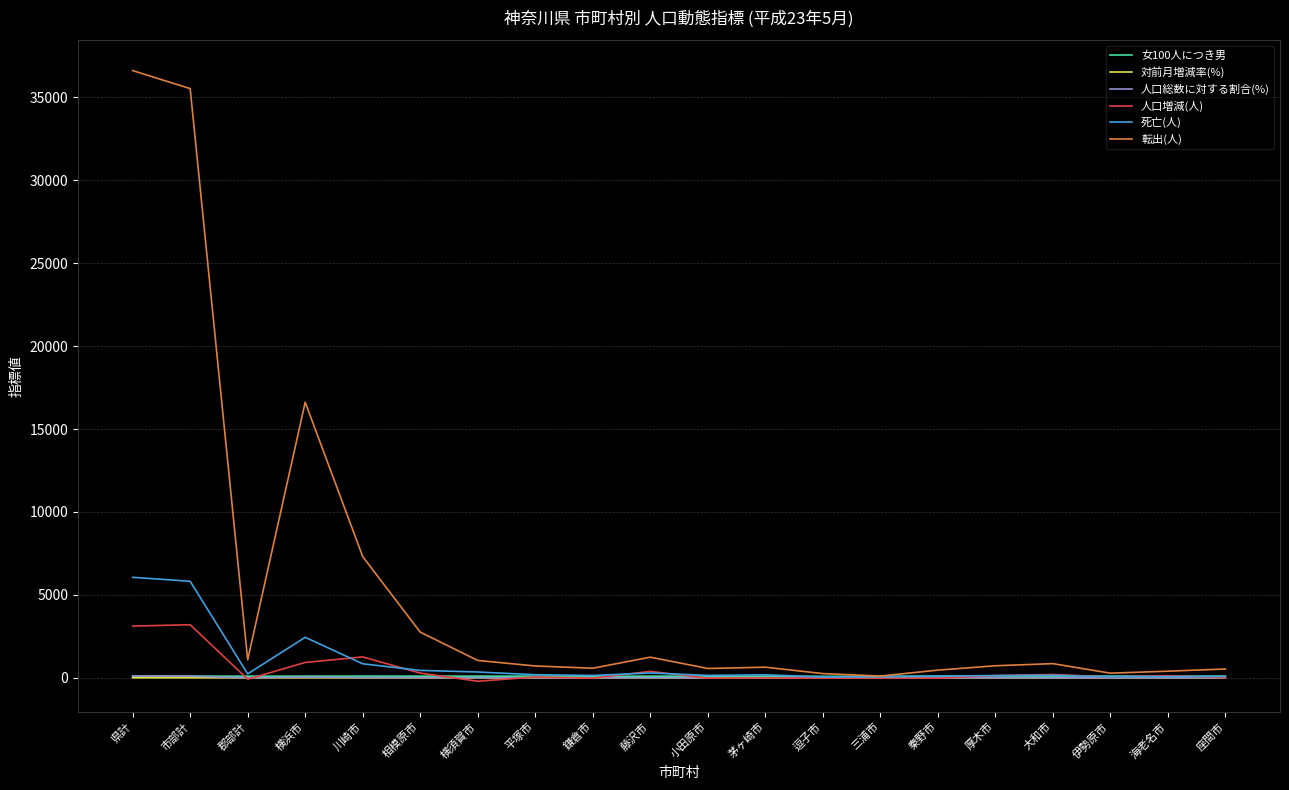

Is it true that 転出(人) equals 531.0 at 座間市?

True